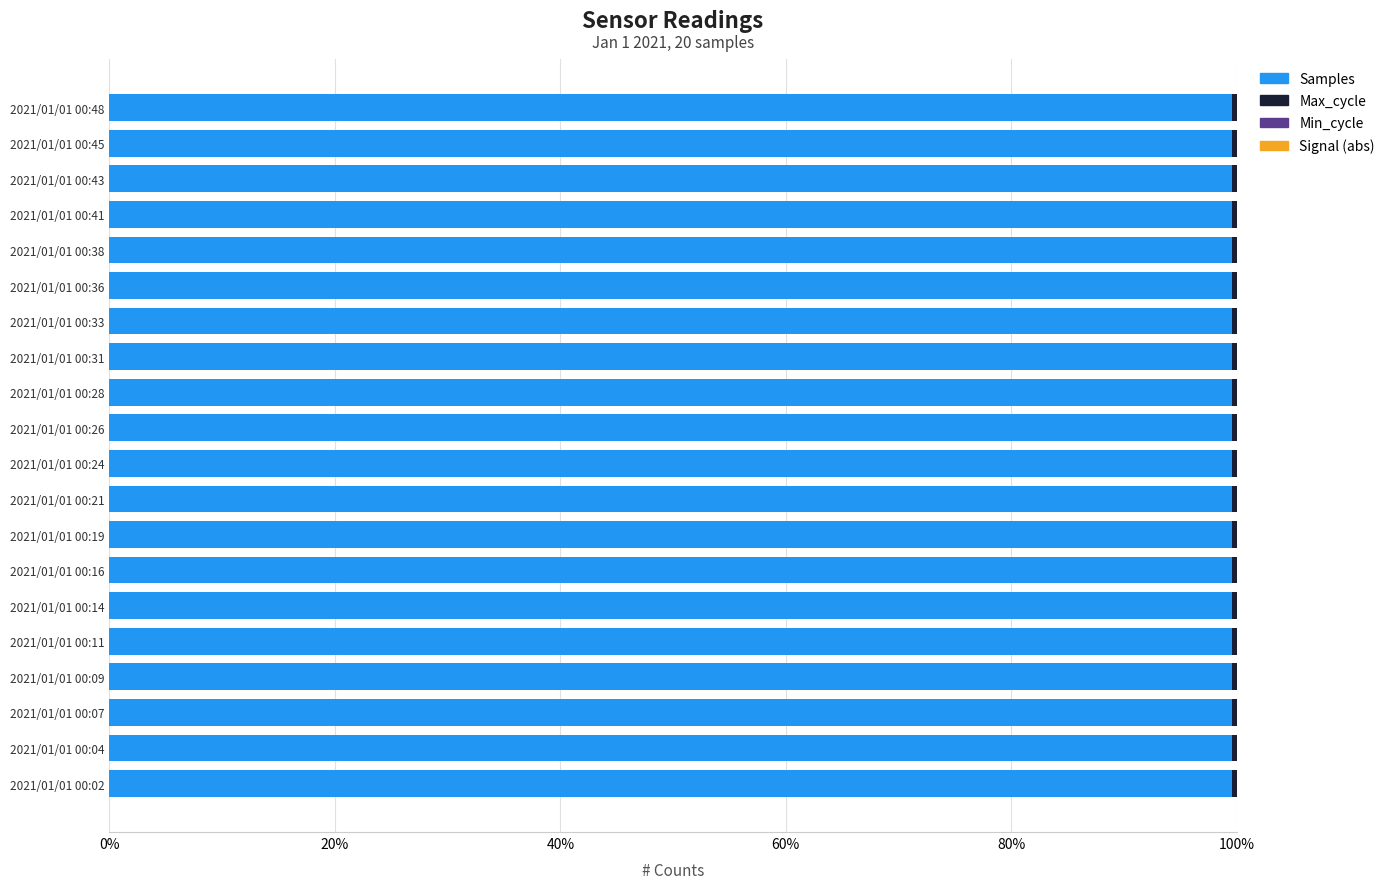

What is the highest value of the Samples series?

99.6